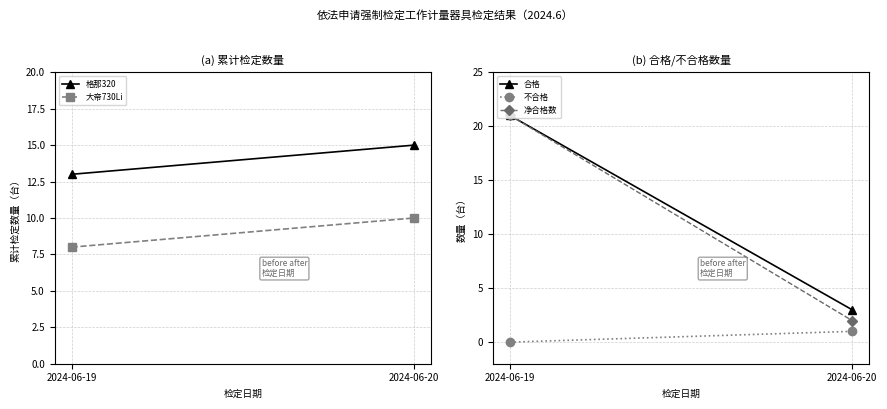

Which series has the largest total across all categories?

格那320